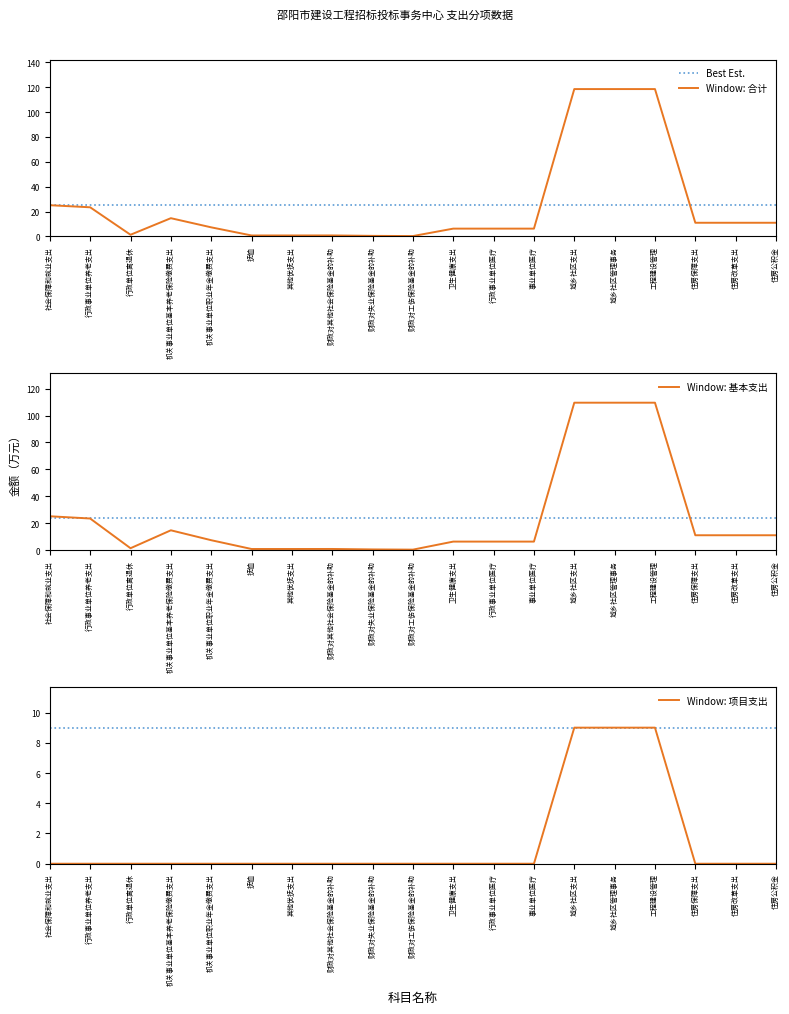

What is the difference between the second highest and minimum values in the 基本支出 series?

109.2